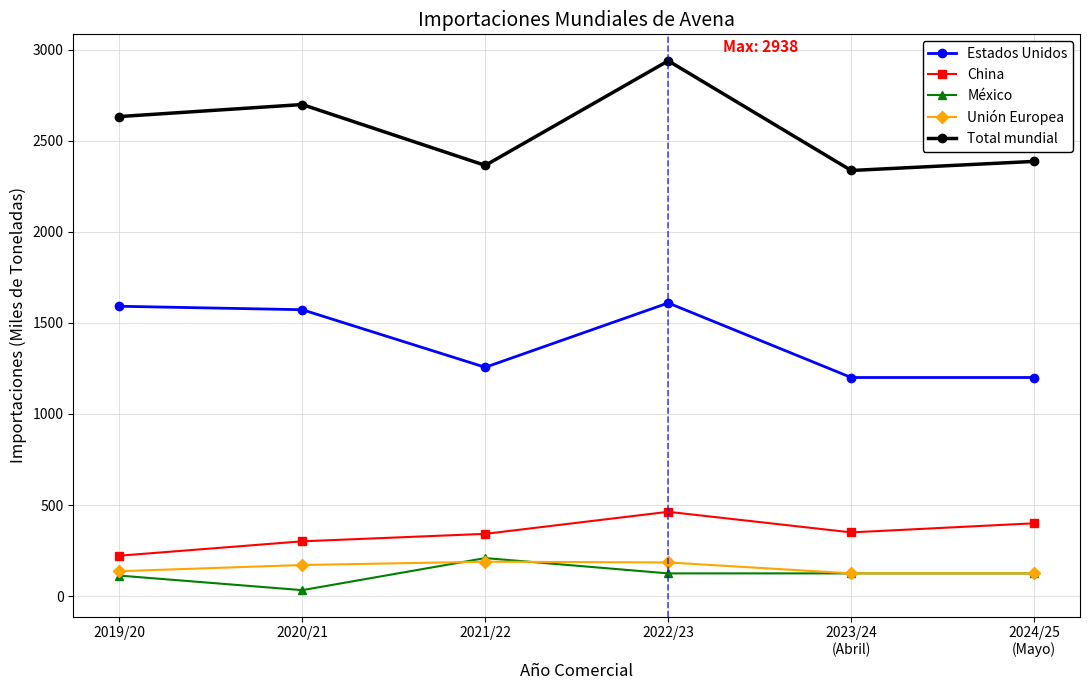

Which series changed the most between 2019/20 and 2021/22?

Estados Unidos